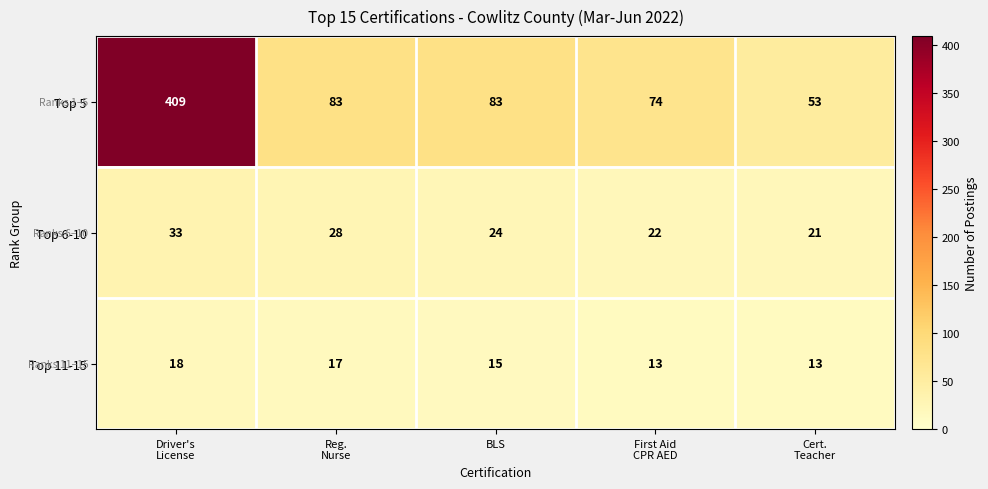

Reading left to right, what are all the values shown in this chart?

Top 5: 409	83	83	74	53
Top 6-10: 33	28	24	22	21
Top 11-15: 18	17	15	13	13